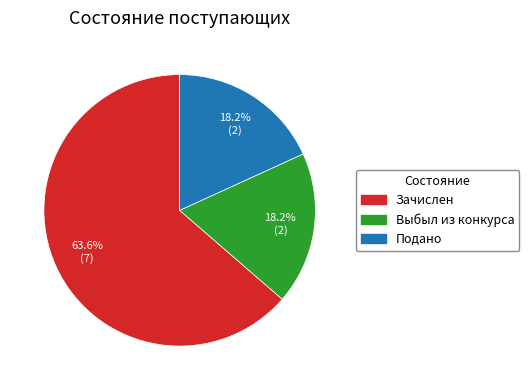

Which slice represents more than half of the pie?

Зачислен